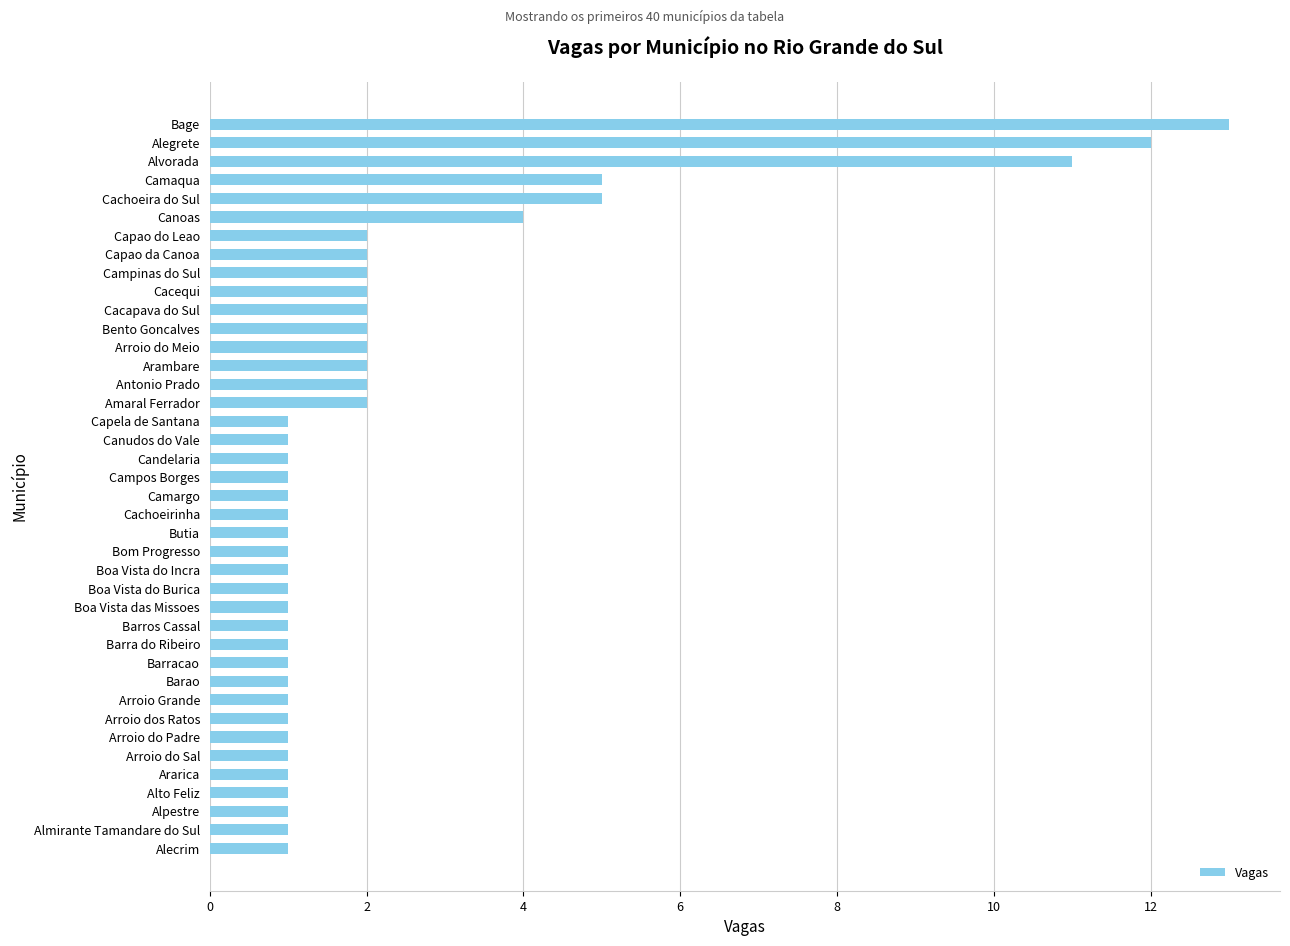

What is the difference between the maximum and second lowest values?

12